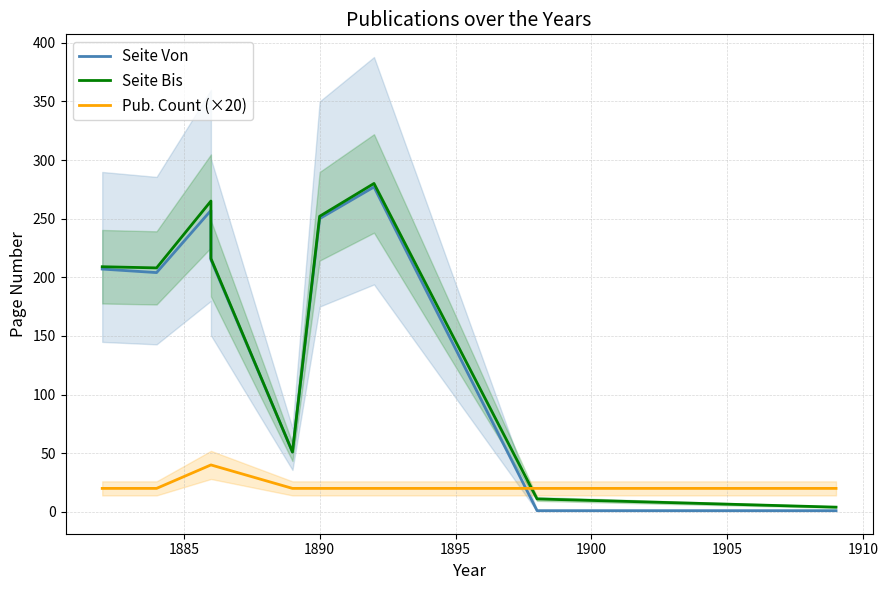

Between 1886 and 1889, which series saw the biggest shift?

Seite Bis